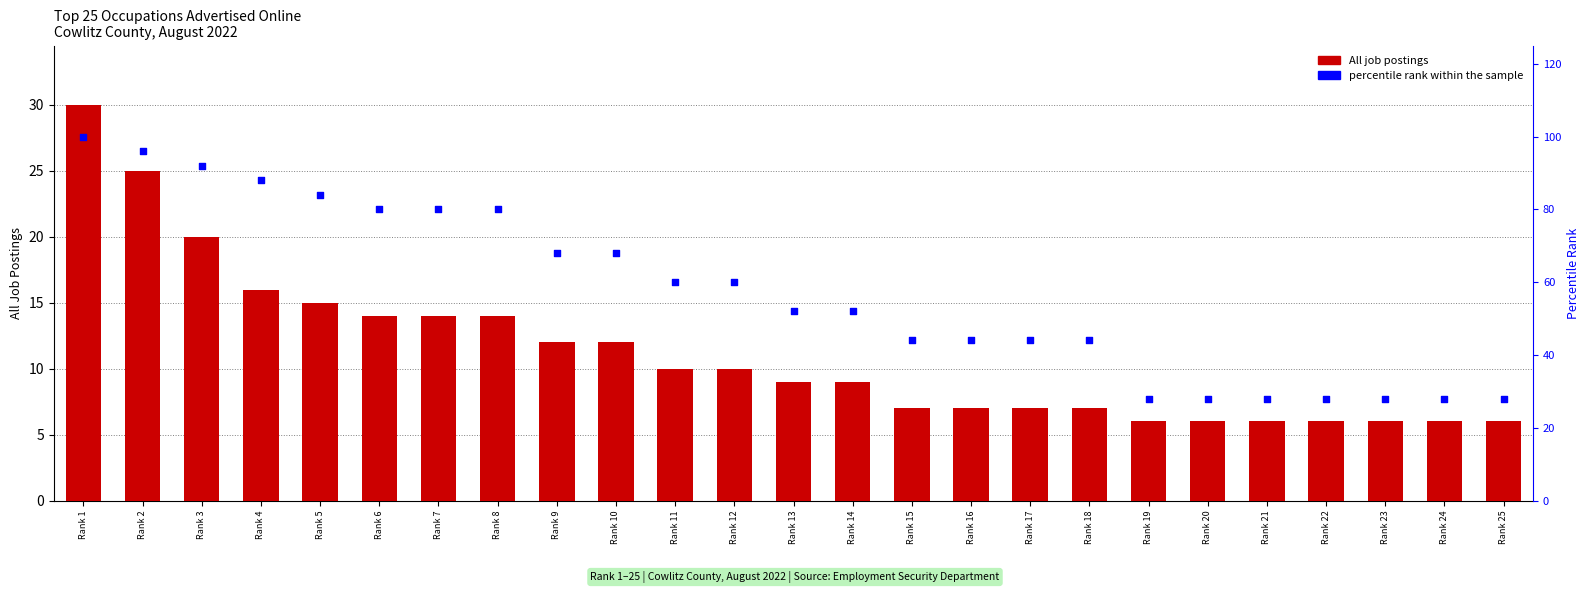

Which series contains the highest Y value?

percentile rank within the sample